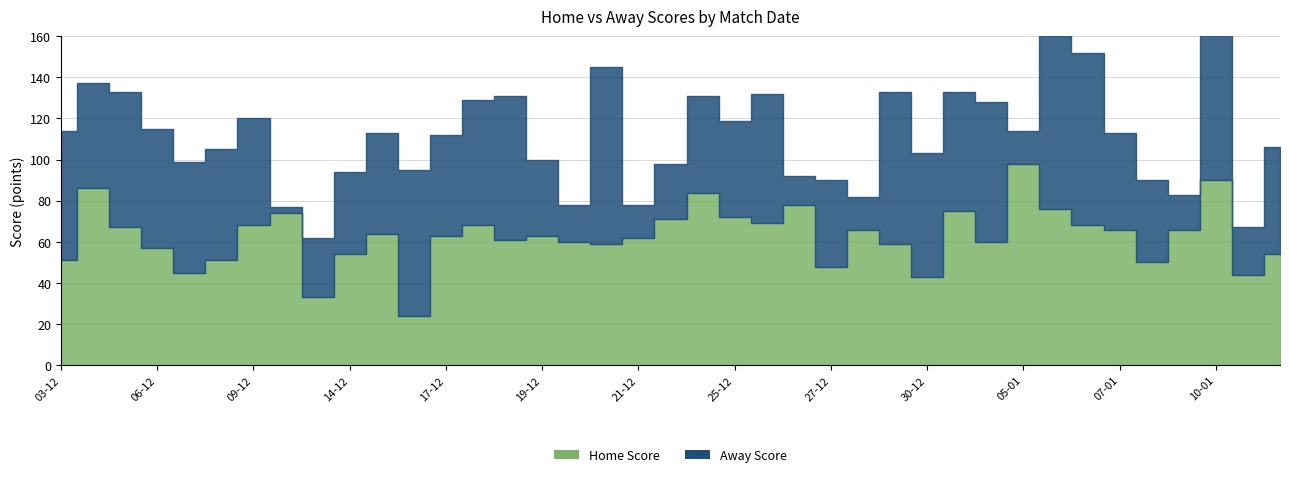

Which series has the widest spread of values?

Away Score